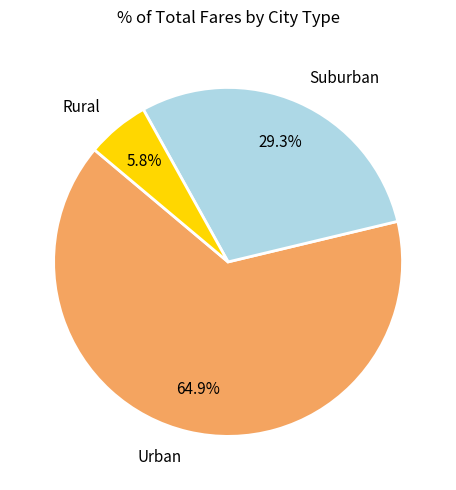

Which slice represents more than half of the pie?

Urban